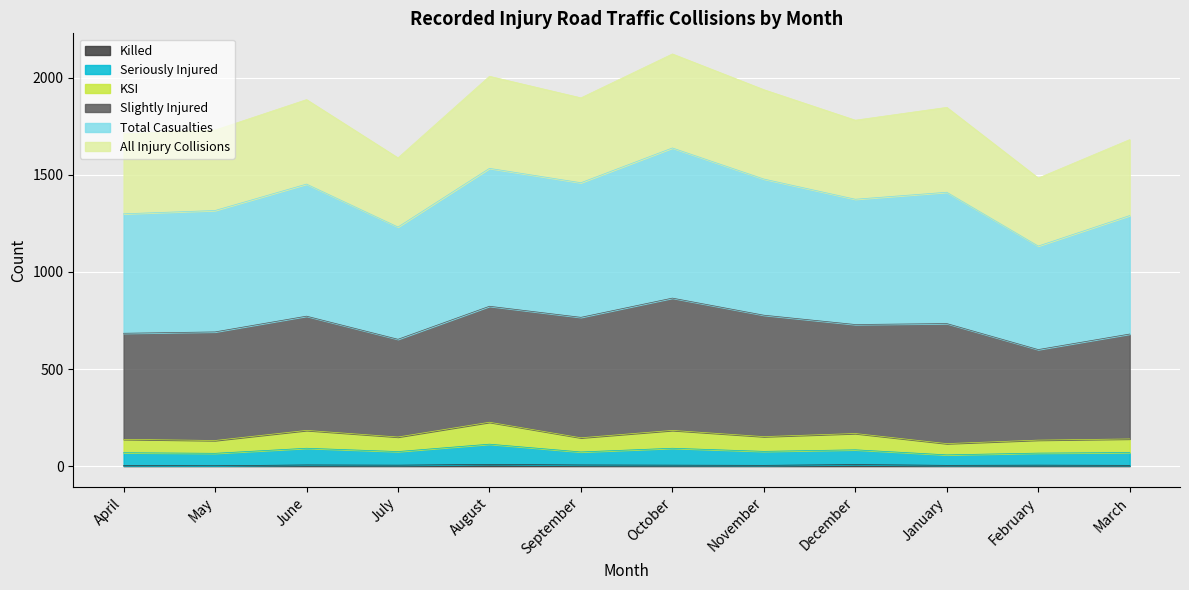

What is the value of the KSI point at the 1st from the left?

138